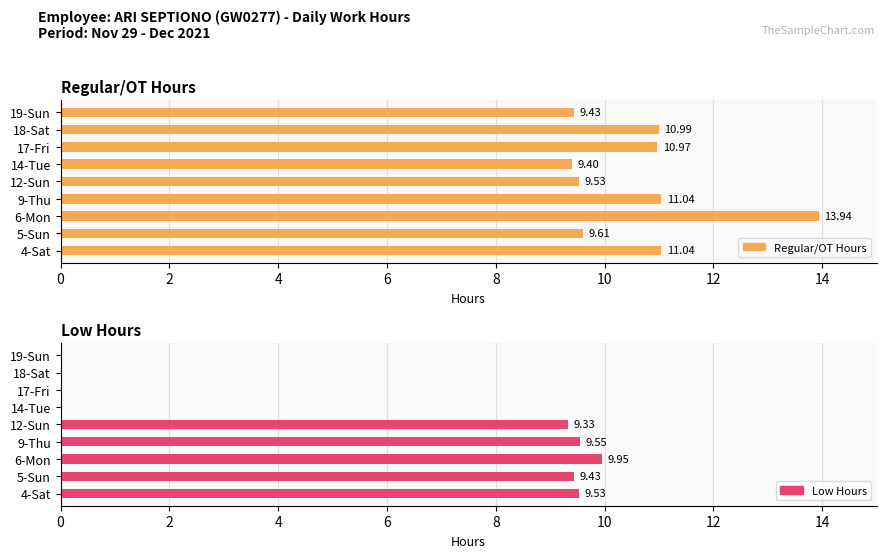

Rank the series by their average value, from highest to lowest.

Regular/OT Hours, Low Hours